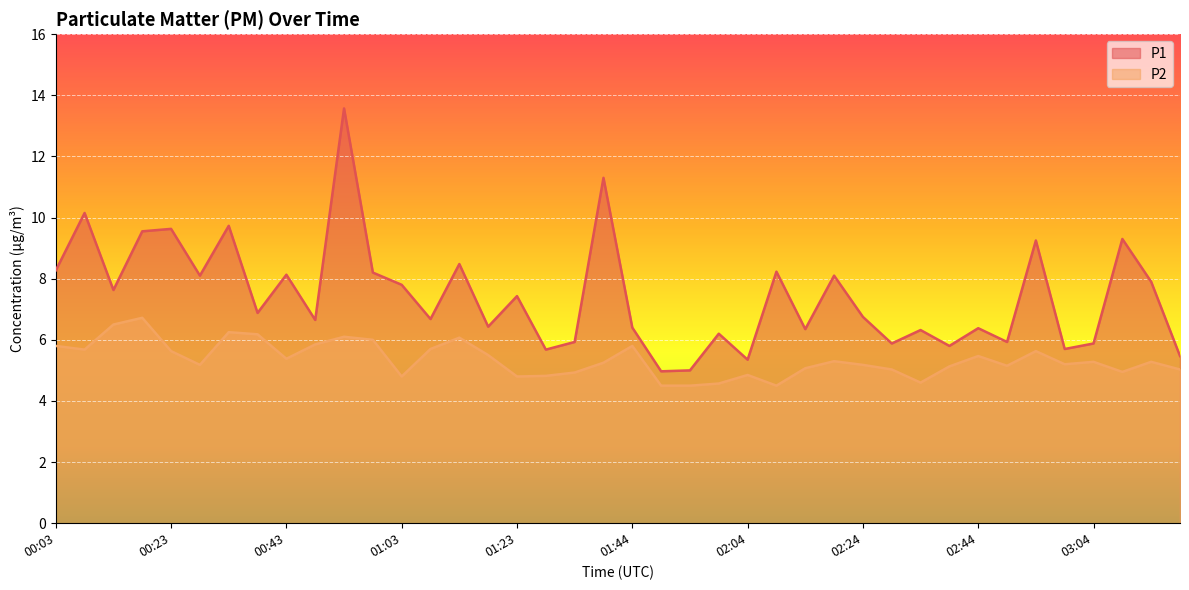

What are all the series names shown in the legend?

P1, P2